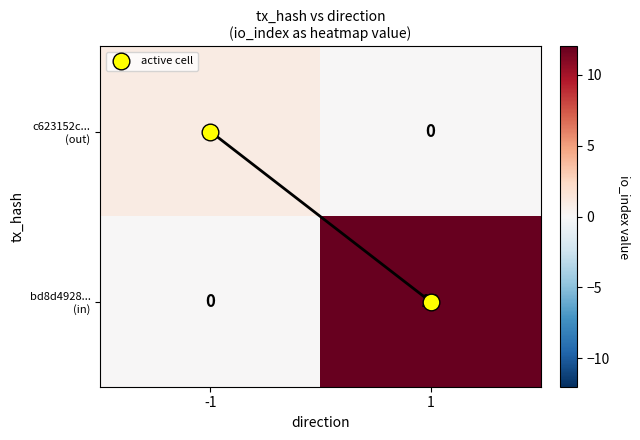

What is the maximum value shown in the chart?

12